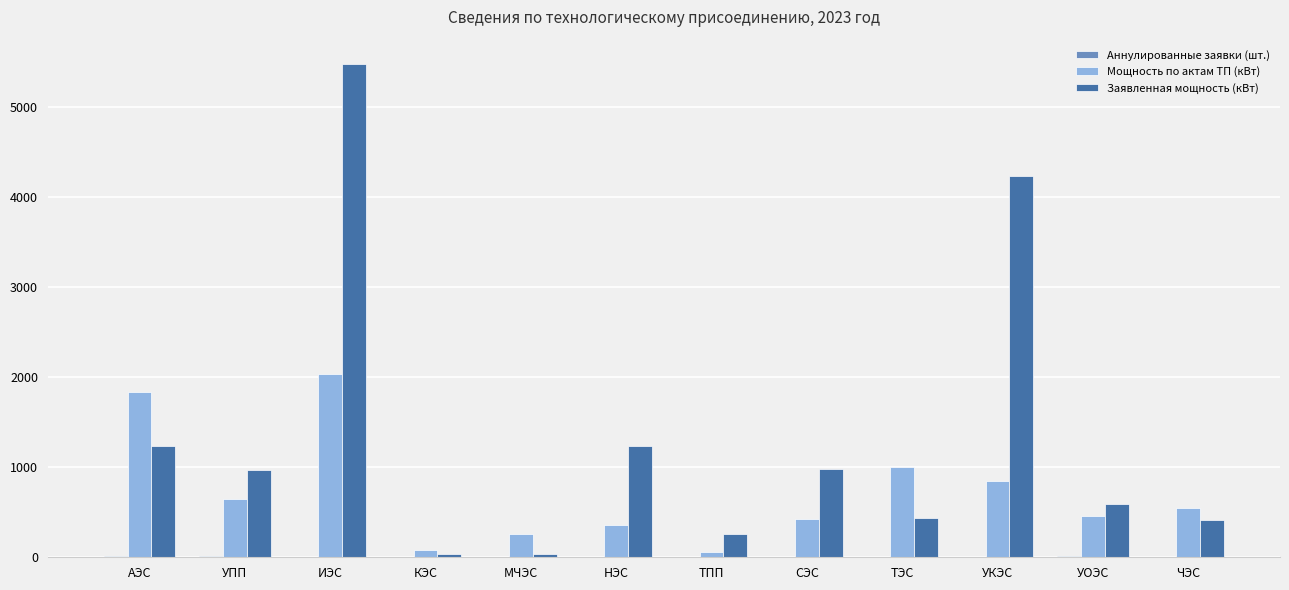

What is the sum of all Мощность по актам ТП (кВт) values?

8547.2